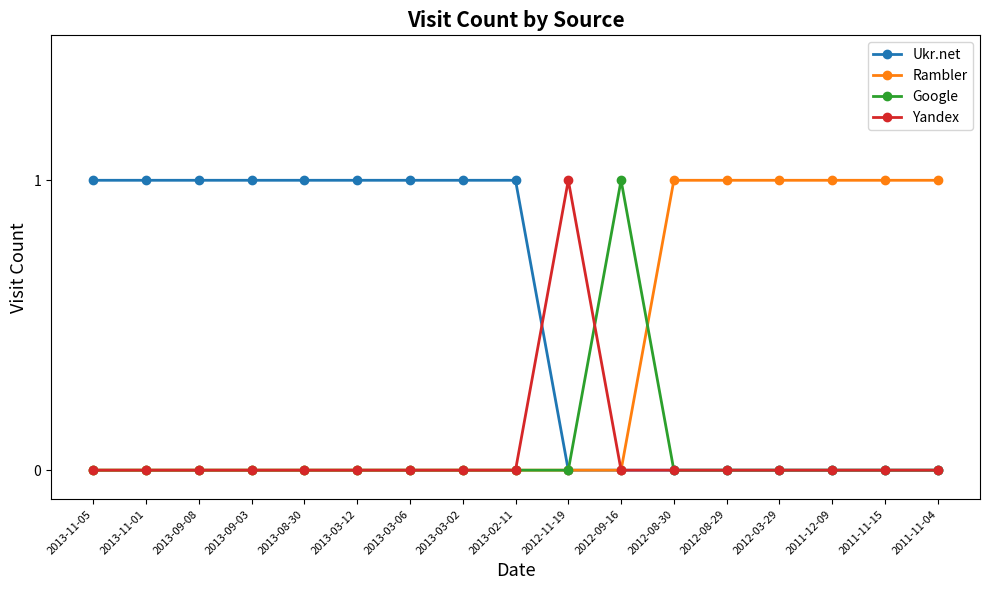

Count the number of categories in the chart.

17